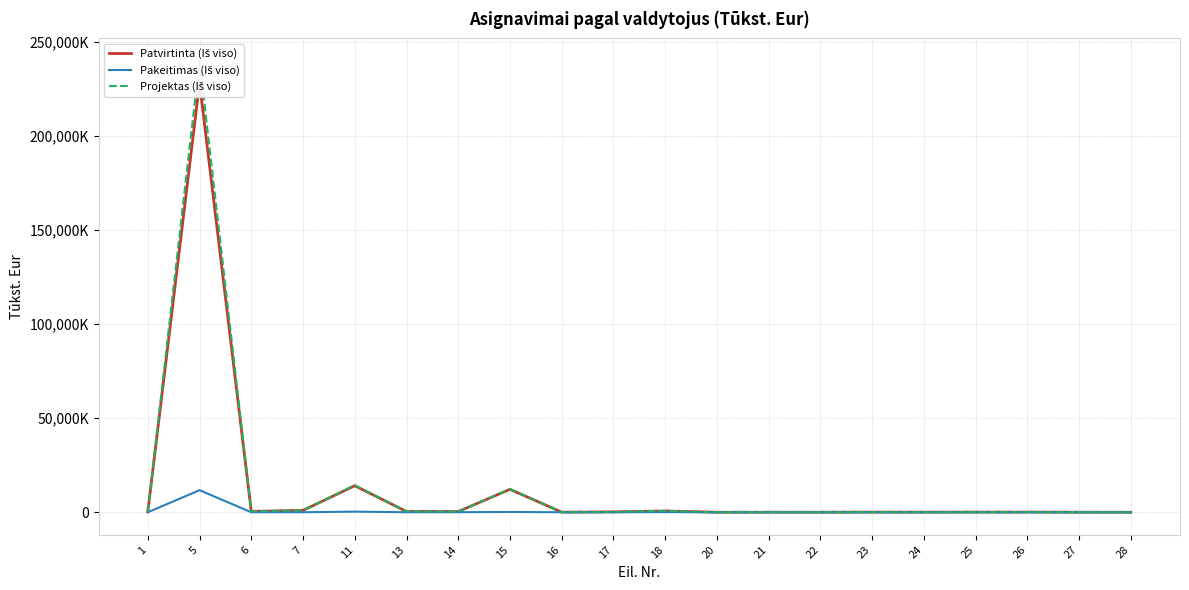

Reading left to right, extract all data points from this chart.

Patvirtinta (Iš viso): 1=247.8	5=228021.9	6=450.5	7=990.5	11=14075.0	13=392.5	14=371.4	15=12174.3	16=49.0	17=200.0	18=674.0	20=0.6	21=23.6	22=15.3	23=75.6	24=44.7	25=84.6	26=86.1	27=29.3	28=2.6
Pakeitimas (Iš viso): 1=0.0	5=11713.9	6=0.0	7=0.0	11=323.6	13=0.0	14=24.5	15=153.4	16=0.0	17=0.0	18=59.4	20=0.0	21=0.0	22=0.0	23=0.0	24=0.0	25=0.0	26=0.0	27=0.0	28=0.0
Projektas (Iš viso): 1=247.8	5=239735.8	6=450.5	7=990.5	11=14398.6	13=392.5	14=395.9	15=12327.7	16=49.0	17=200.0	18=733.4	20=0.6	21=23.6	22=15.3	23=75.6	24=44.7	25=84.6	26=86.1	27=29.3	28=2.6